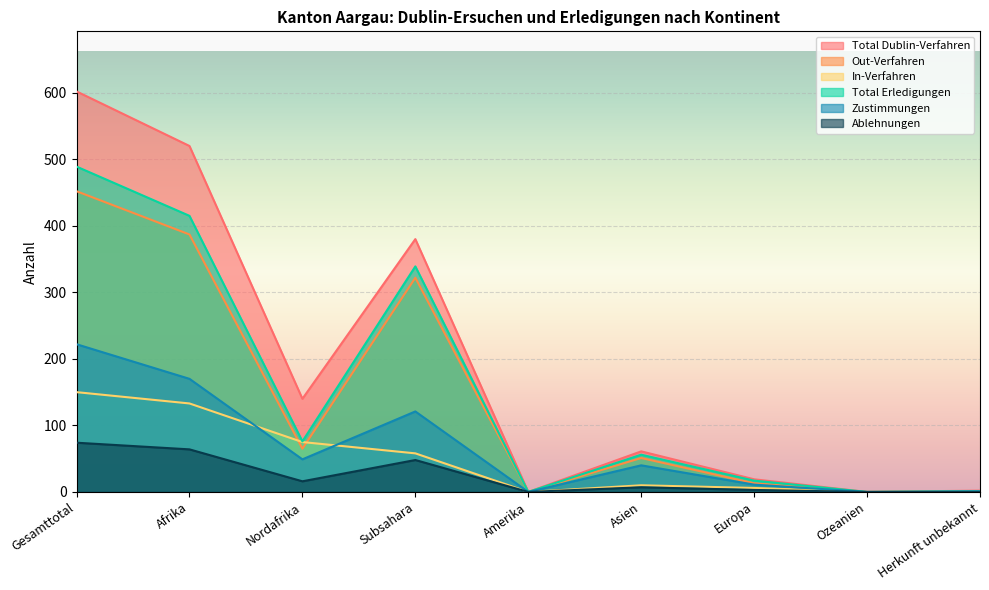

Reading left to right, transcribe all the data shown in this chart.

Total Dublin-Verfahren: 602	520	140	380	0	61	19	0	2
Out-Verfahren: 452	387	65	322	0	51	13	0	1
In-Verfahren: 150	133	75	58	0	10	6	0	1
Total Erledigungen: 489	415	76	339	0	56	17	0	1
Zustimmungen: 222	170	49	121	0	40	11	0	1
Ablehnungen: 74	64	16	48	0	7	3	0	0